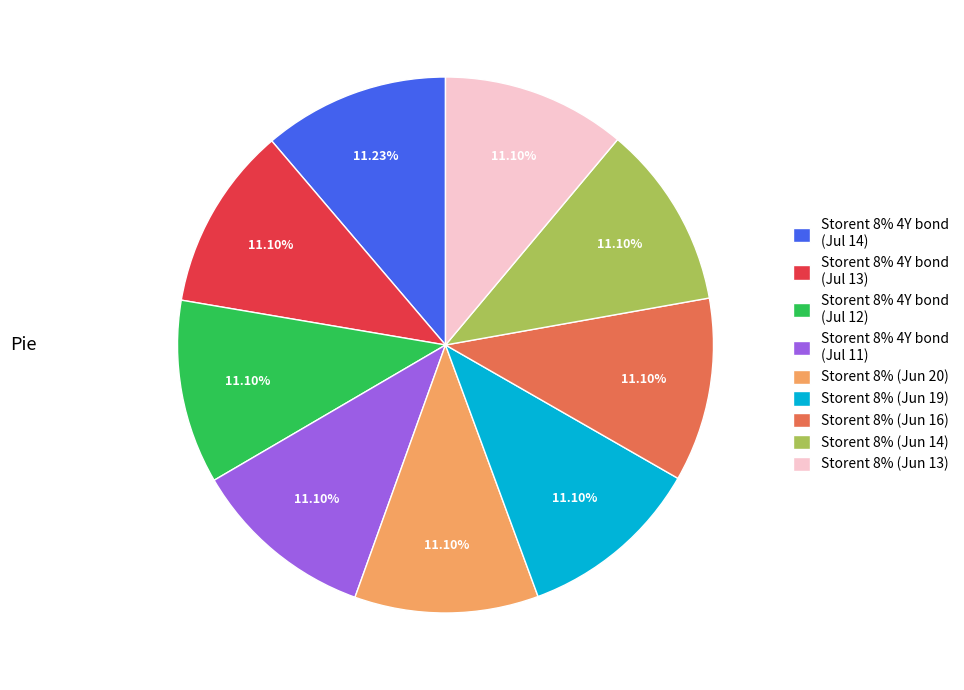

How many slices are in this pie chart?

9